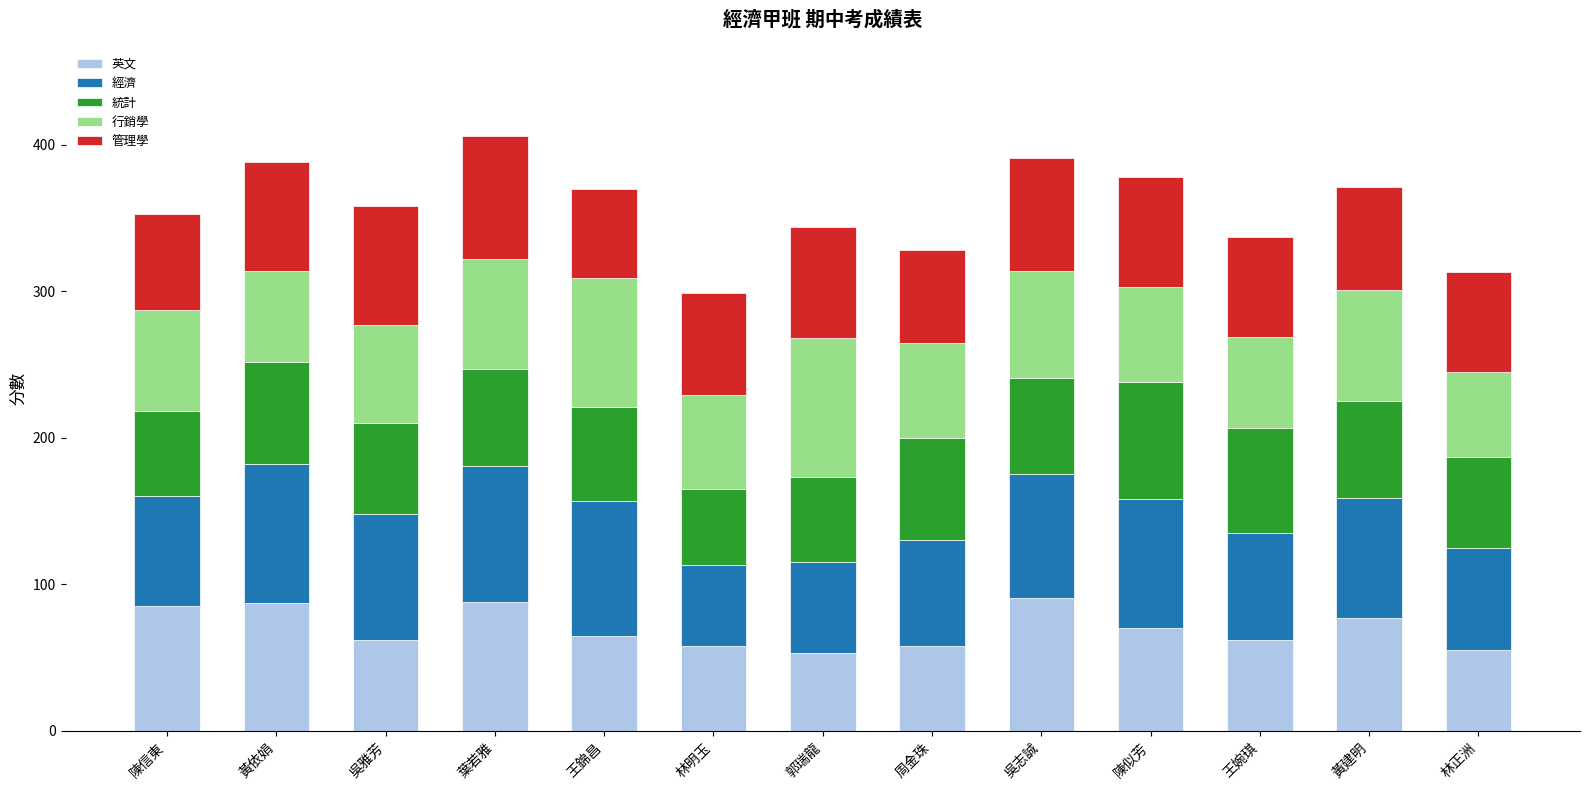

What is the maximum value for 英文?

91